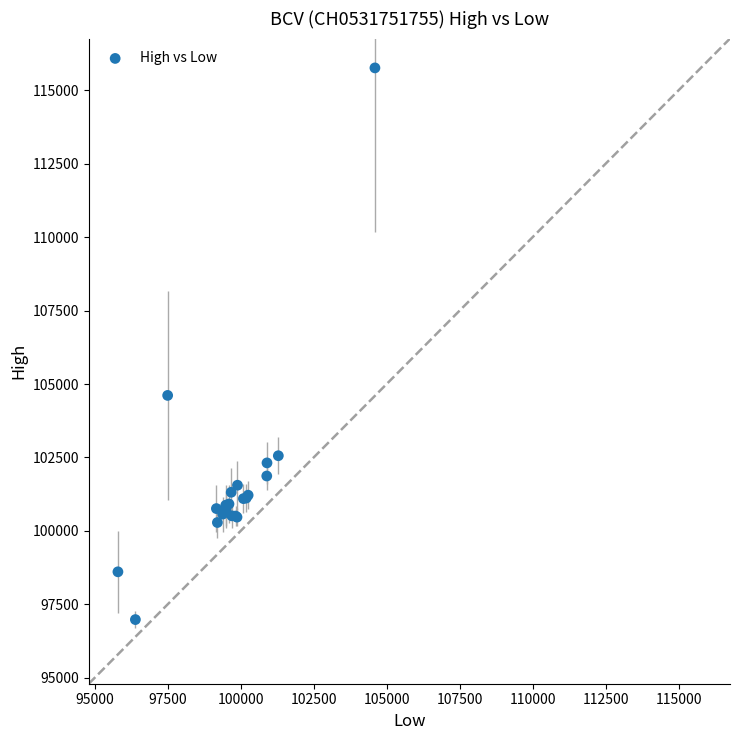

What Y value in the scatter plot is closest to 106370?

104612